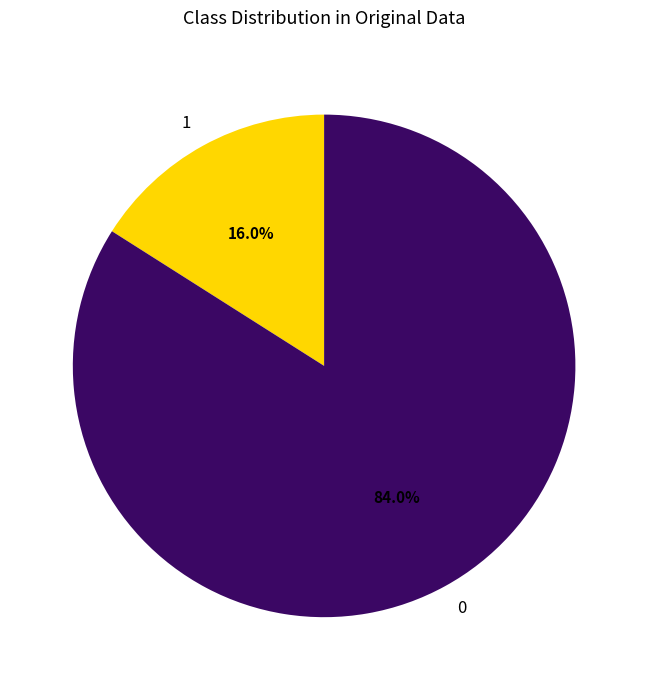

Which category has the smallest portion of the pie?

1